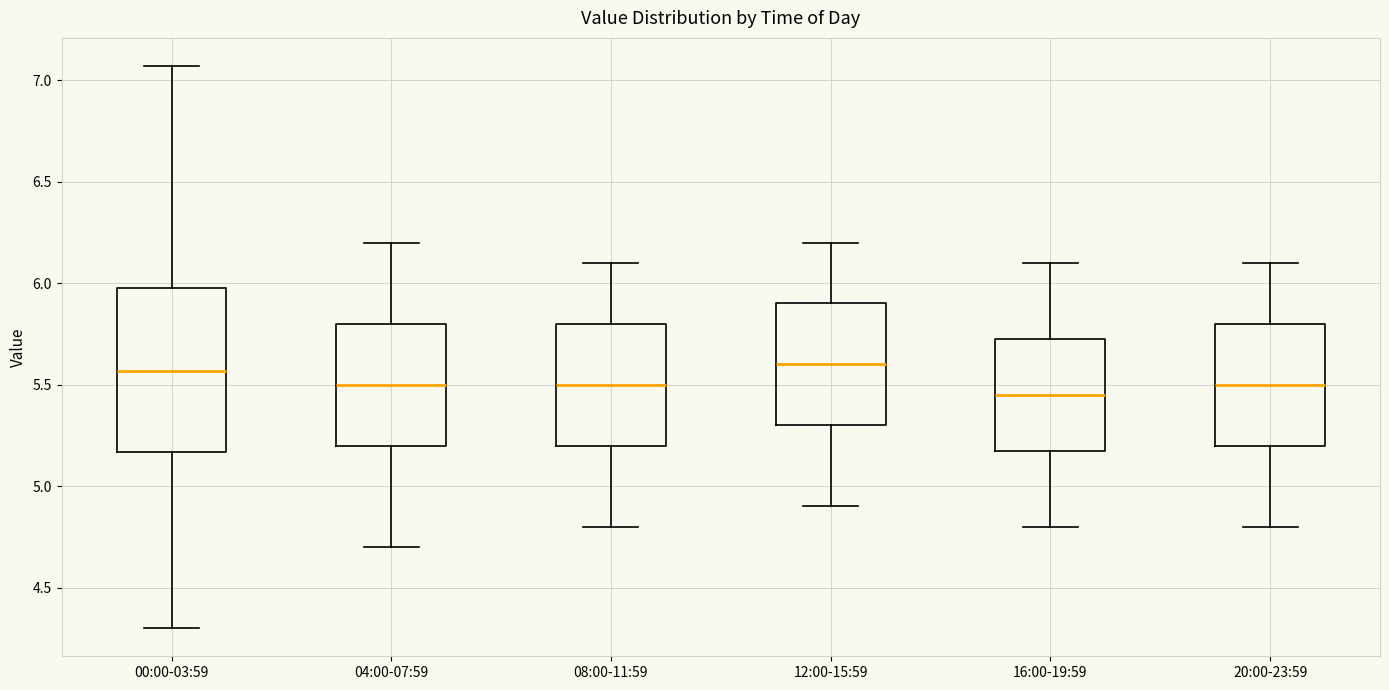

Reading left to right, transcribe this box plot: for each box, give where its median line is, the range the box spans, and where its two whiskers end, as read against the y-axis. The values are not printed on the chart, so give them approximately, as read against the axis.

00:00-03:59: median 5.55, box 5.15 to 6.00, whiskers 4.30 to 7.05
04:00-07:59: median 5.50, box 5.20 to 5.80, whiskers 4.70 to 6.20
08:00-11:59: median 5.50, box 5.20 to 5.80, whiskers 4.80 to 6.10
12:00-15:59: median 5.60, box 5.30 to 5.90, whiskers 4.90 to 6.20
16:00-19:59: median 5.45, box 5.20 to 5.75, whiskers 4.80 to 6.10
20:00-23:59: median 5.50, box 5.20 to 5.80, whiskers 4.80 to 6.10